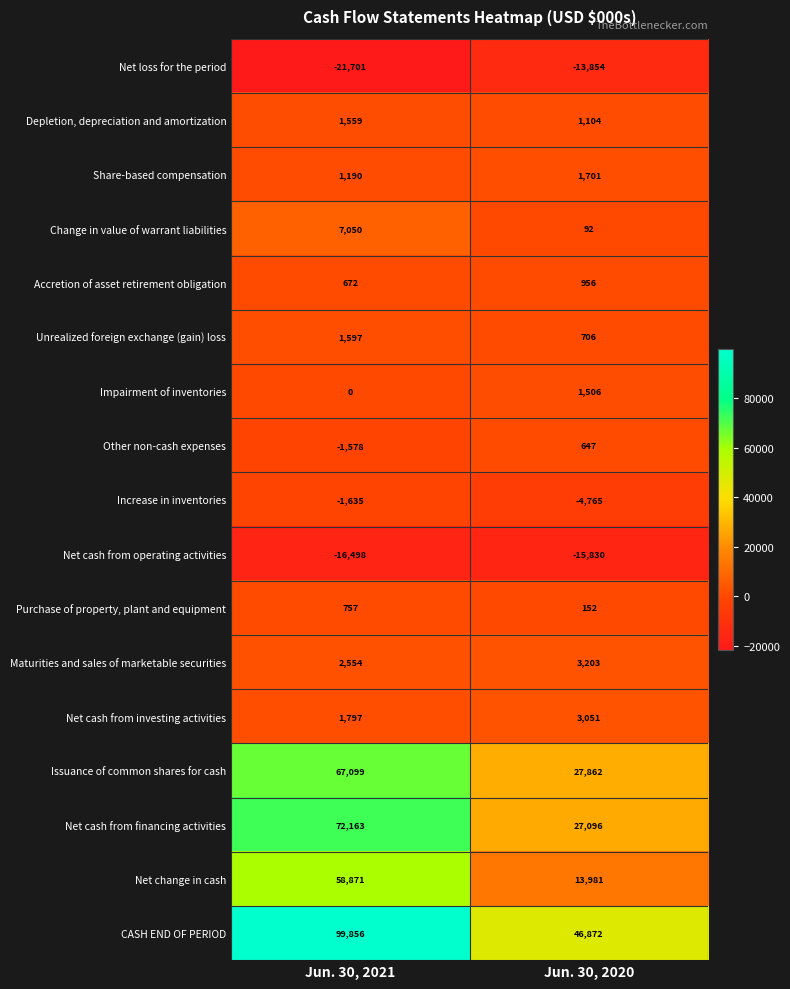

Which series has the largest total across all categories?

CASH END OF PERIOD